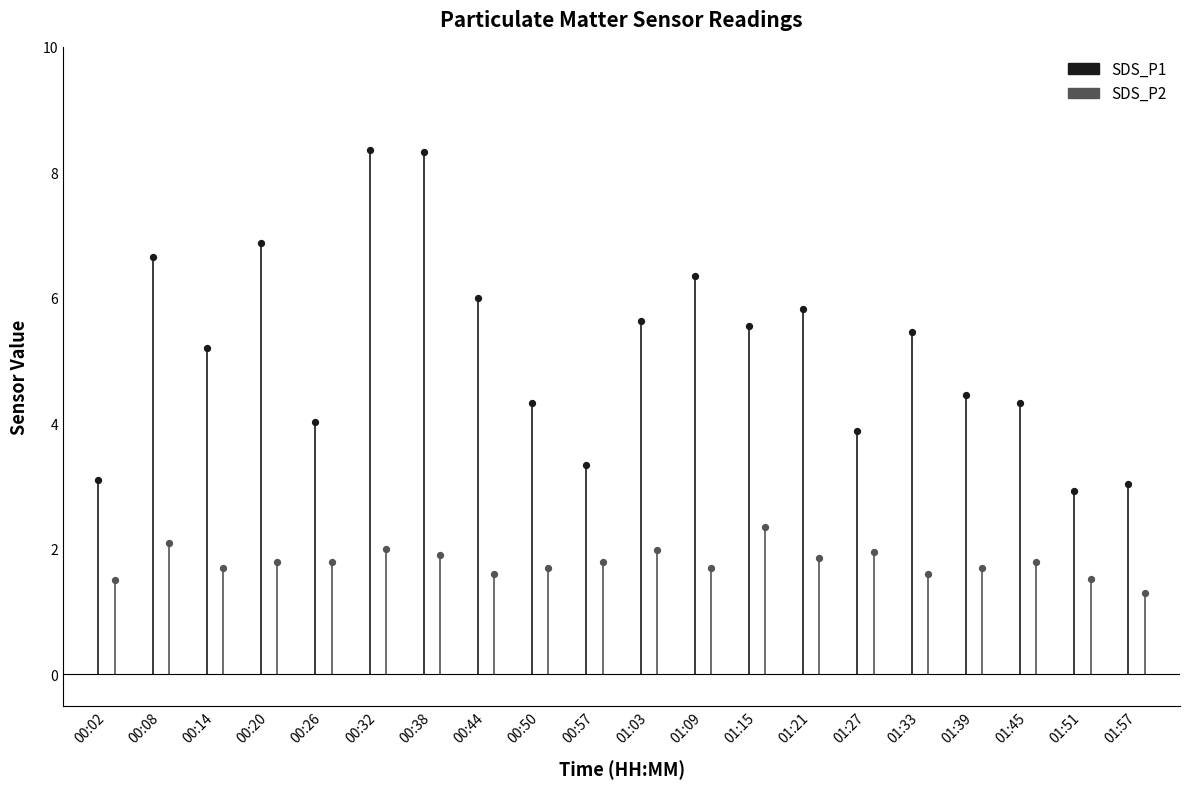

At which category is the sum across all series the highest?

00:32